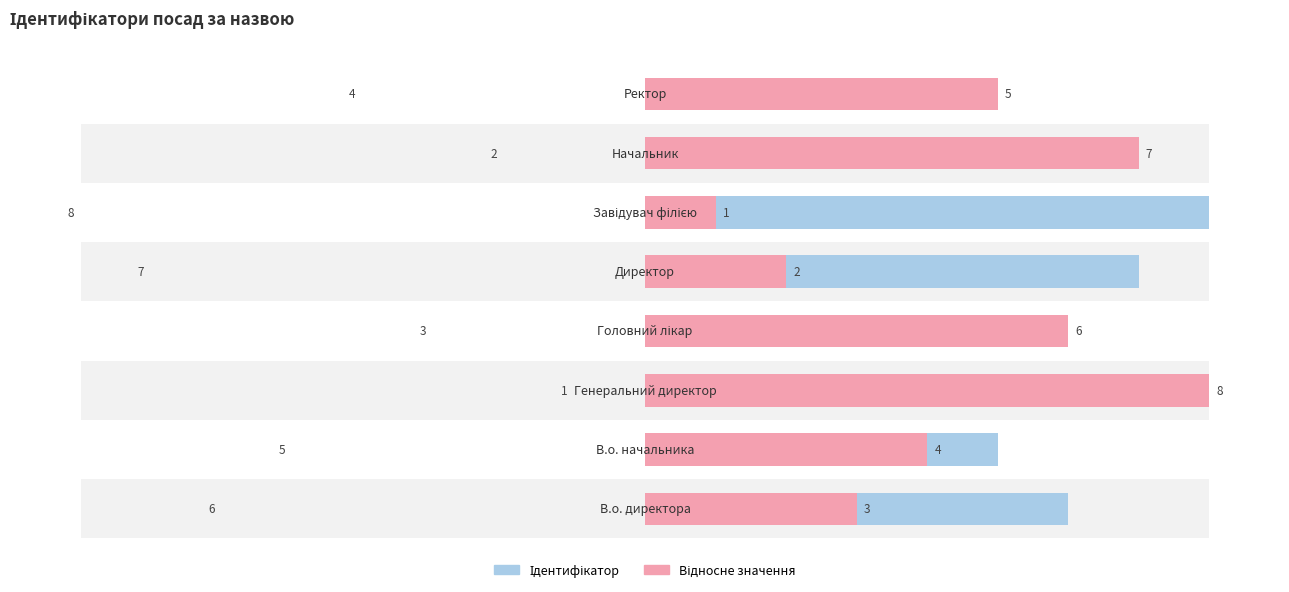

The Відносне значення (право) series shows 6 at 3. True or false?

True